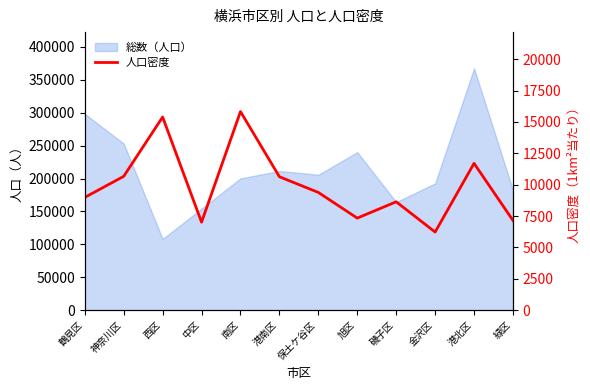

Rank the categories by value from lowest to highest.

金沢区, 中区, 緑区, 旭区, 磯子区, 鶴見区, 保土ケ谷区, 港南区, 神奈川区, 港北区, 西区, 南区